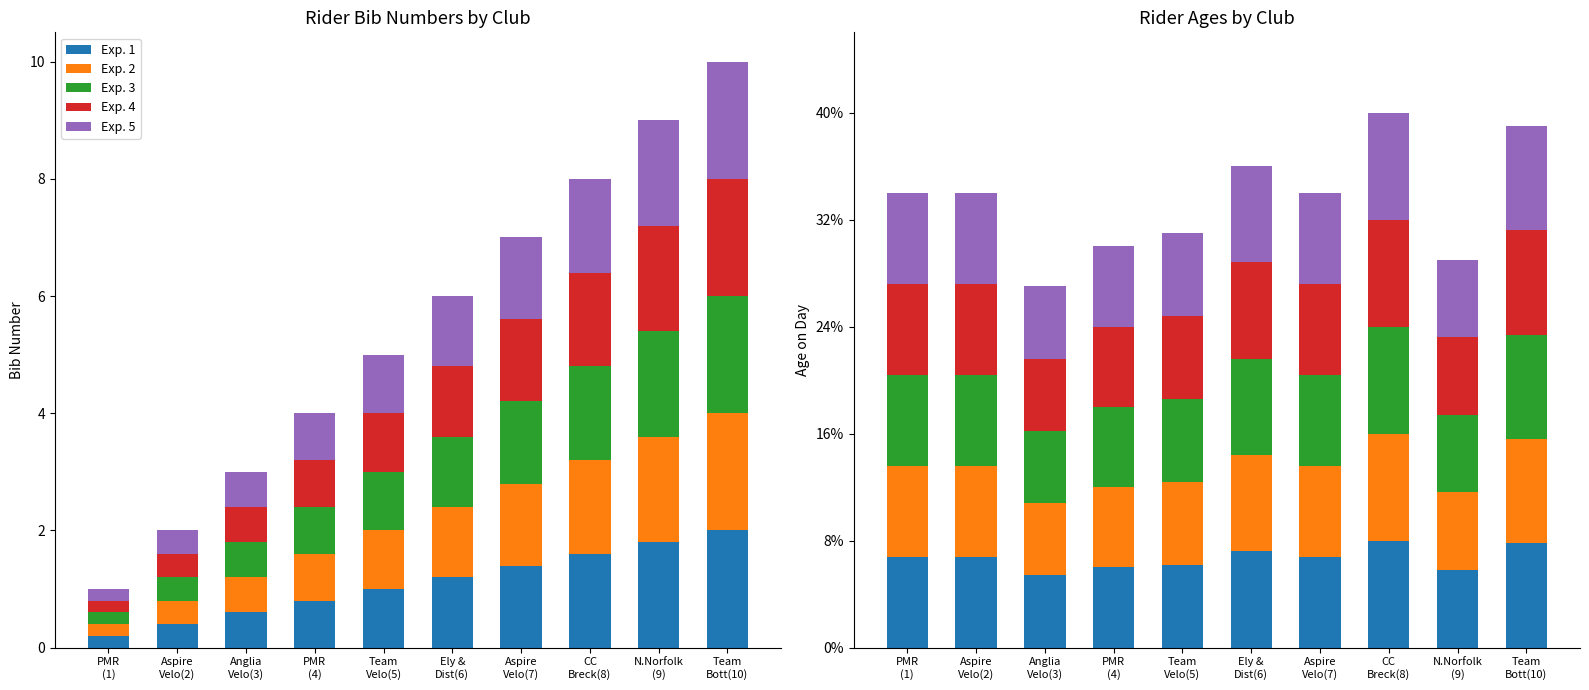

At which category is the sum across all series the highest?

CC
Breck(8)